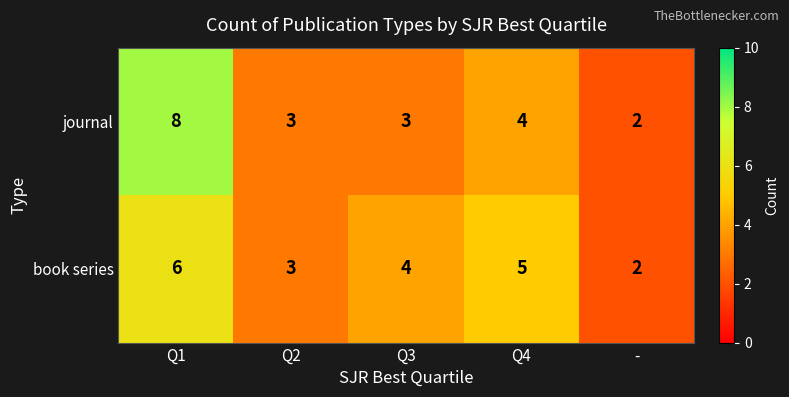

At which category is the sum across all series the highest?

Q1